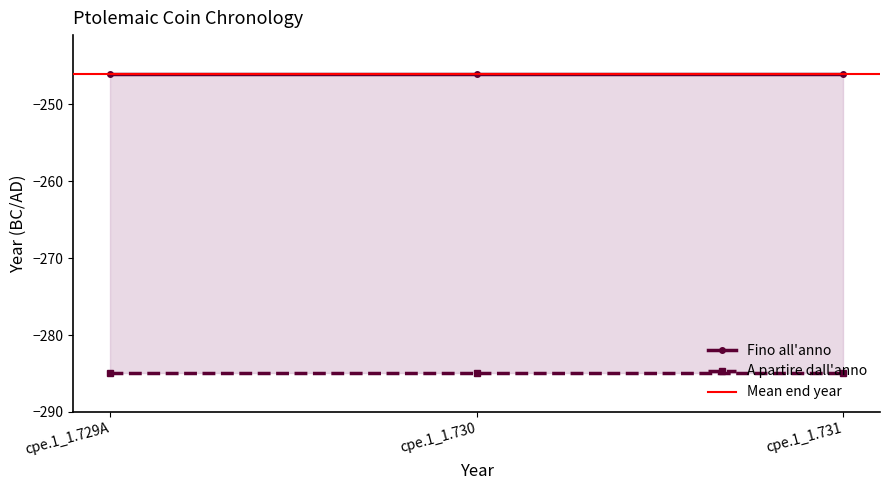

Is this an area chart (filled region under the line)?

No